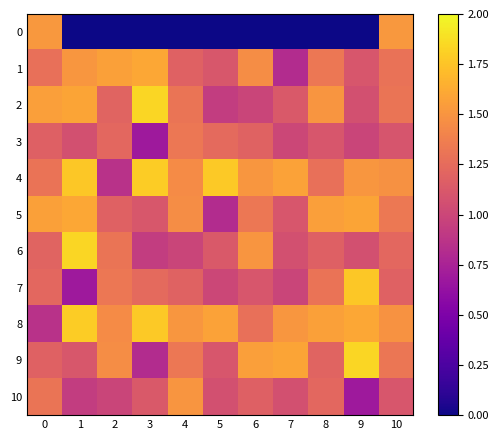

How many categories are shown in the chart?

11